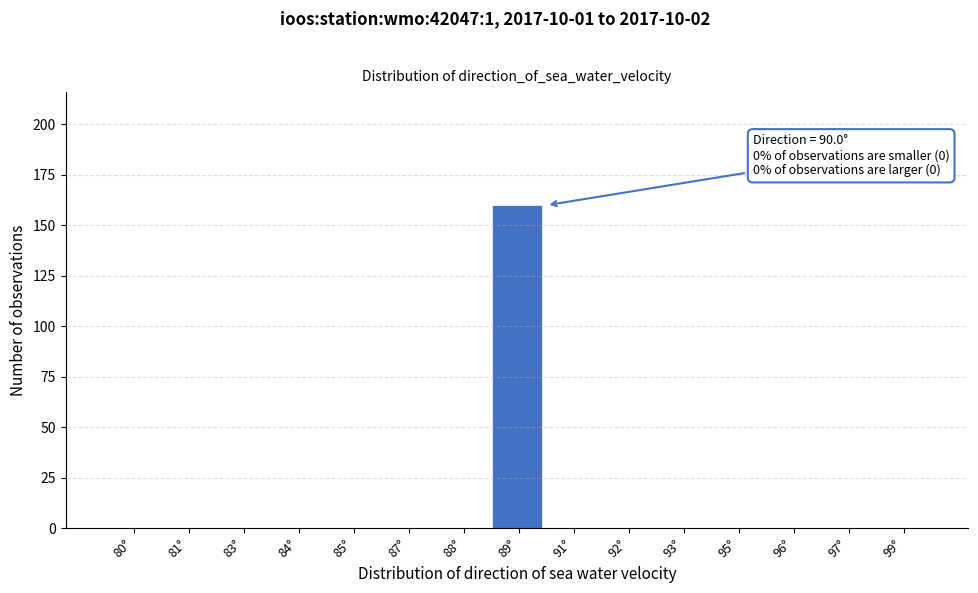

Reading left to right, what are all the values shown in this chart?

80°=0	81°=0	83°=0	84°=0	85°=0	87°=0	88°=0	89°=160	91°=0	92°=0	93°=0	95°=0	96°=0	97°=0	99°=0